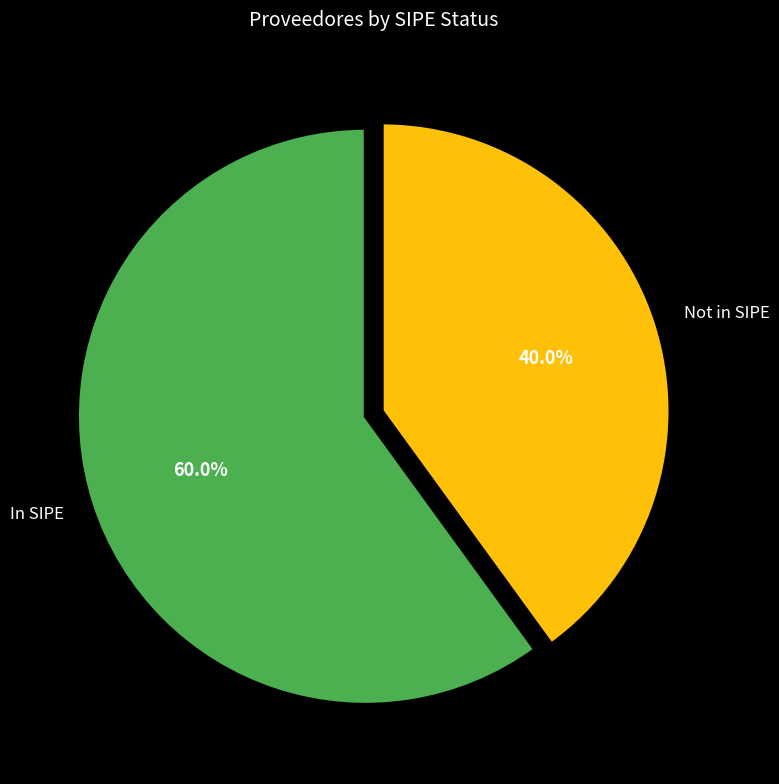

Combined, do In SIPE and Not in SIPE account for over 50%?

Yes